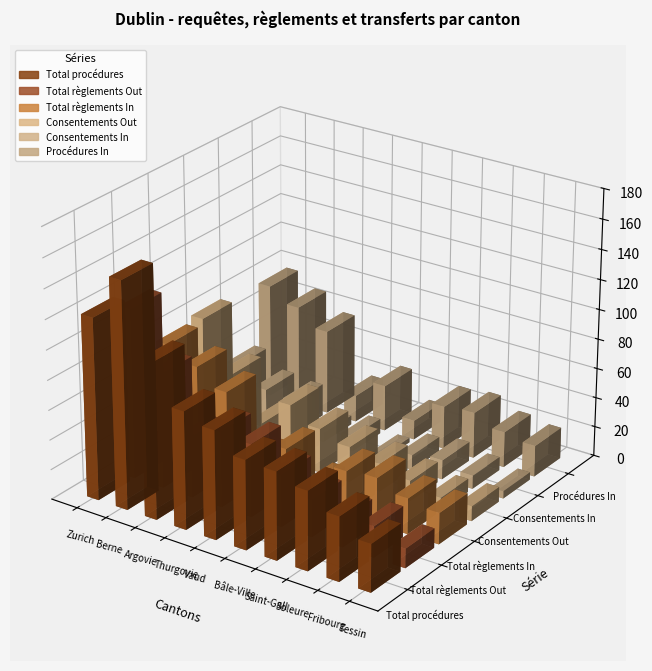

Reading right to left, transcribe all the data shown in this chart.

Total procédures: 32	43	53	59	60	73	79	105	152	122
Total règlements Out: 13	21	19	25	35	49	51	41	77	114
Total règlements In: 21	24	31	29	13	31	18	57	68	77
Consentements Out: 10	9	14	19	24	30	40	21	49	81
Consentements In: 5	9	13	10	3	10	6	22	24	35
Procédures In: 21	24	31	29	13	31	18	57	68	77